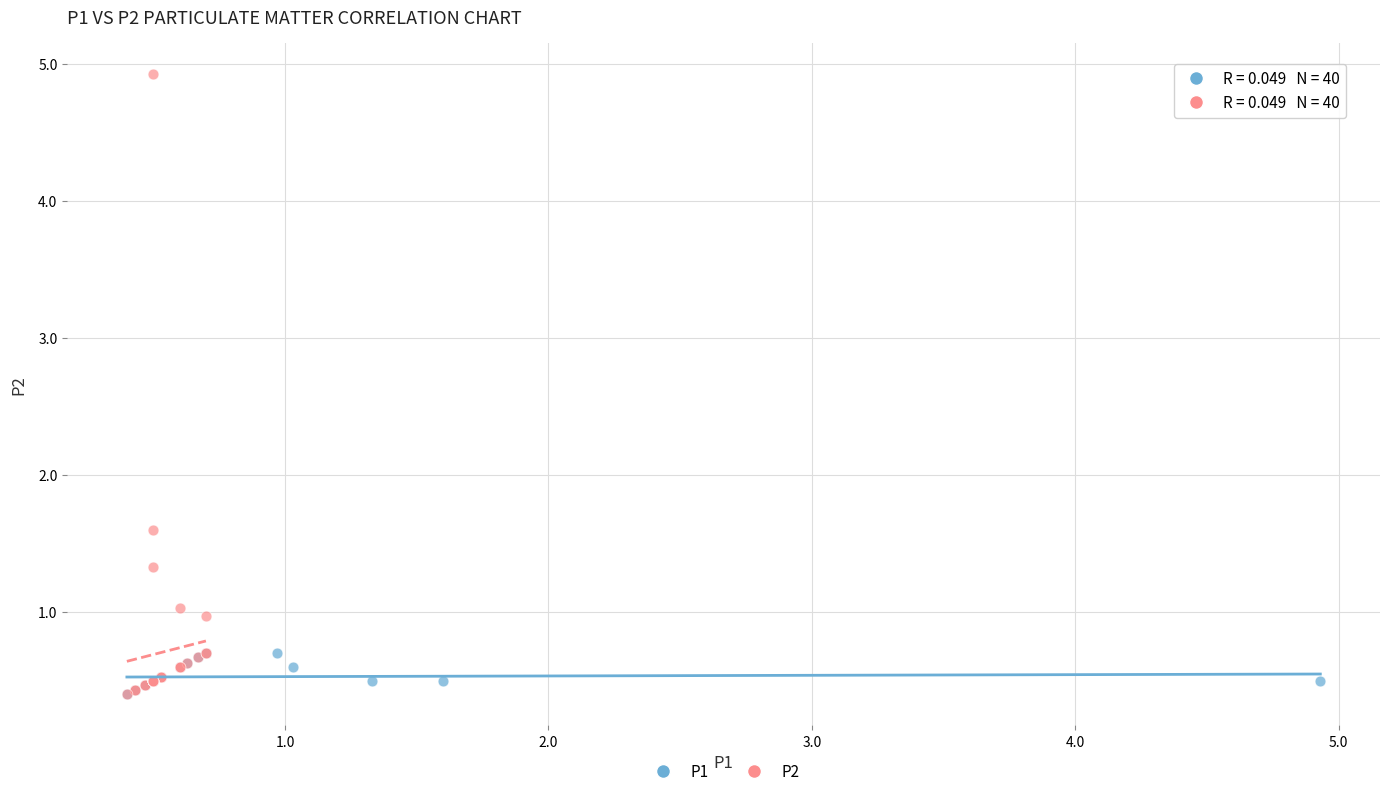

Which series reaches the maximum Y coordinate?

P2